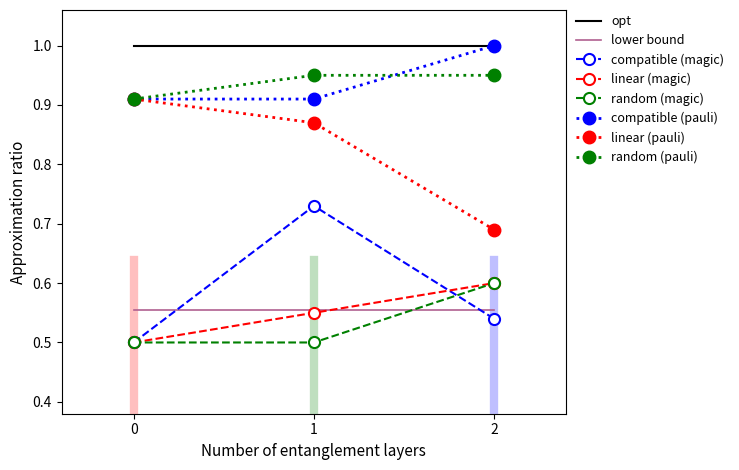

Between 0 and 1, which series saw the biggest shift?

compatible (magic)